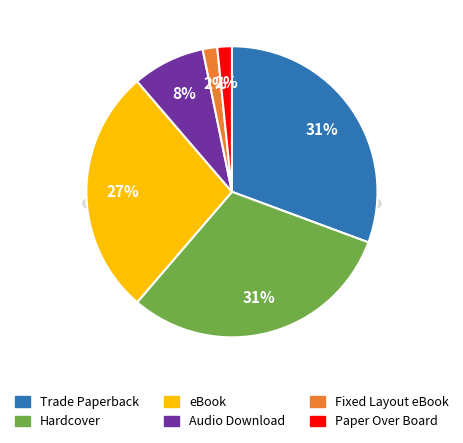

What percentage is the Audio Download slice, to the nearest percent?

8%